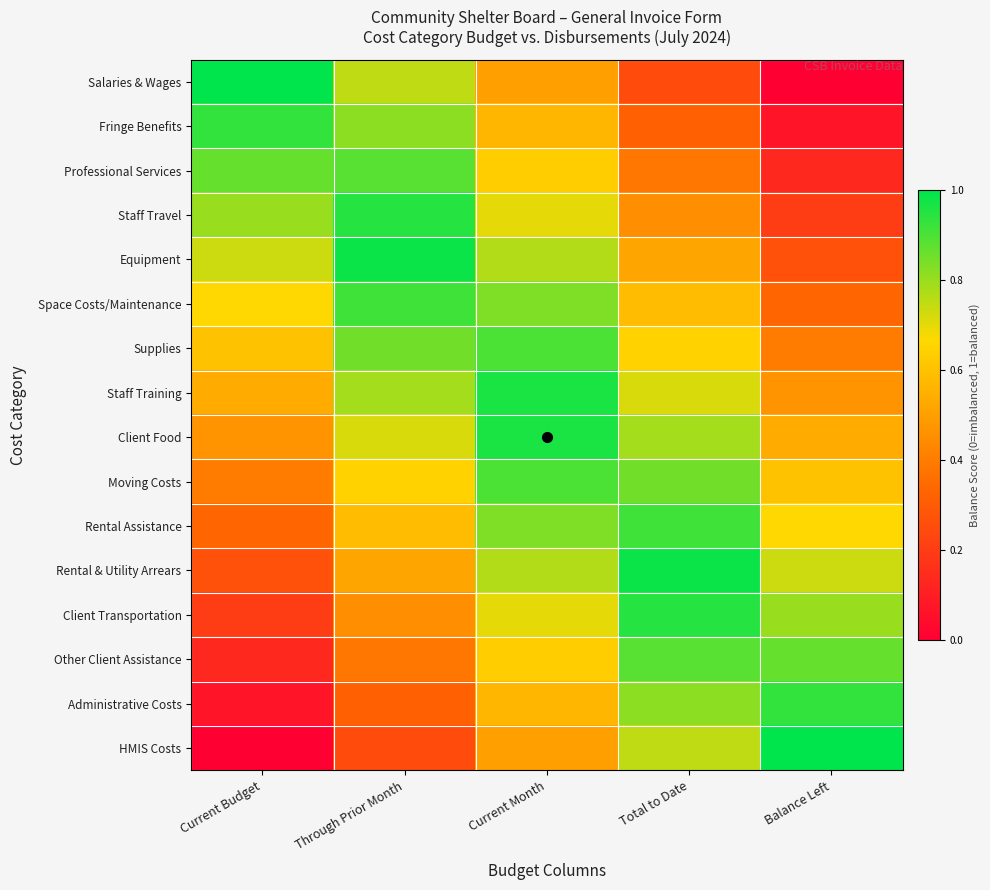

What is the total value across all series at Current Month?

11.7